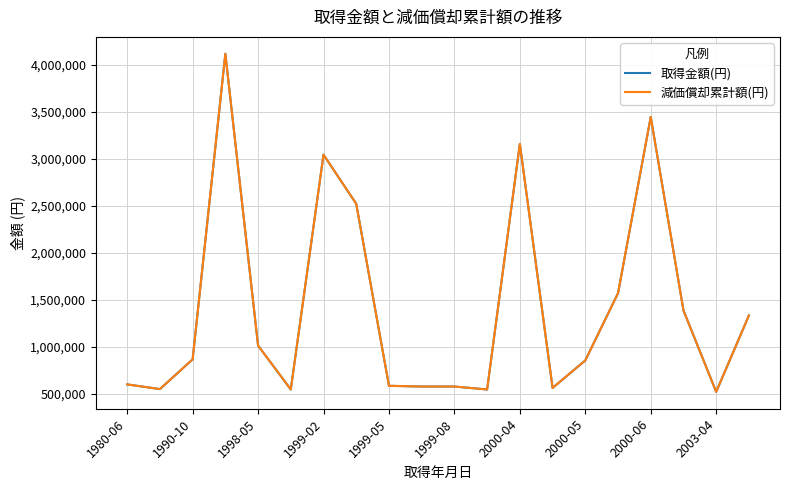

Does the chart display data point markers on the line(s)?

No